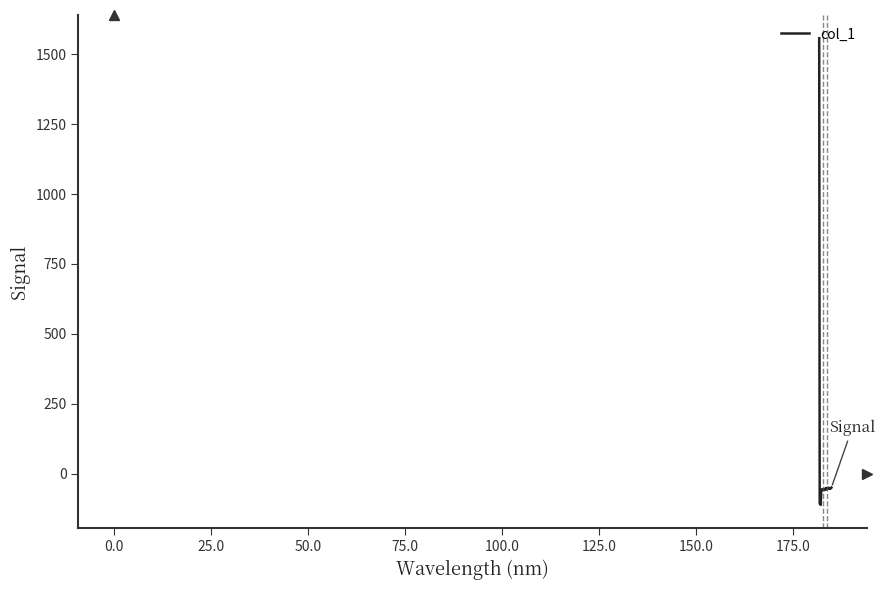

What is the maximum value shown in the chart?

1556.8